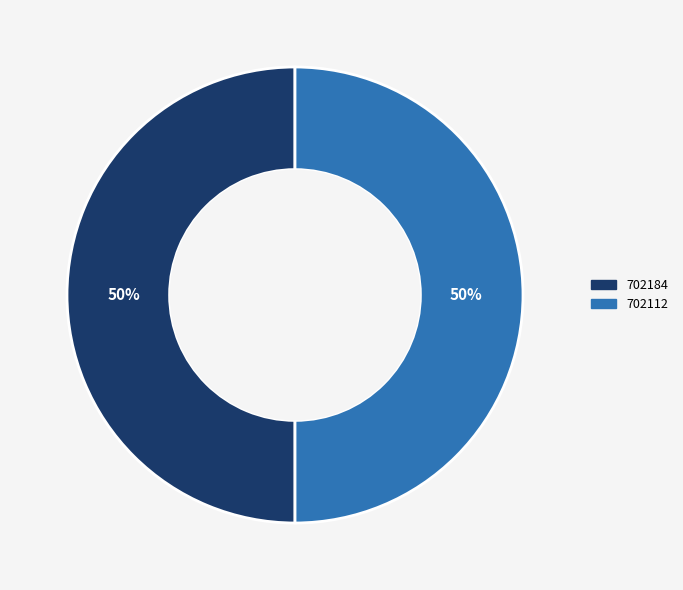

How many slices are in this pie chart?

2